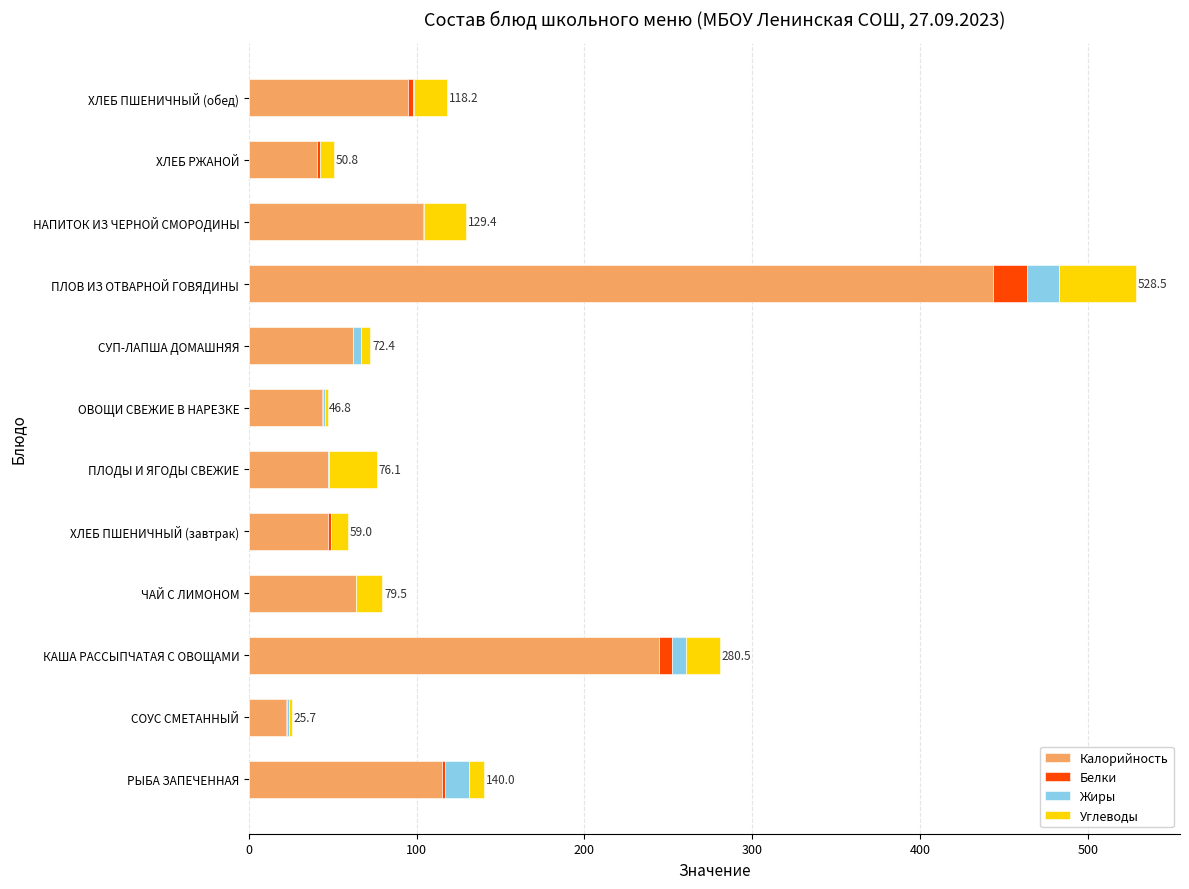

At which label is Калорийность closest to 232?

КАША РАССЫПЧАТАЯ С ОВОЩАМИ